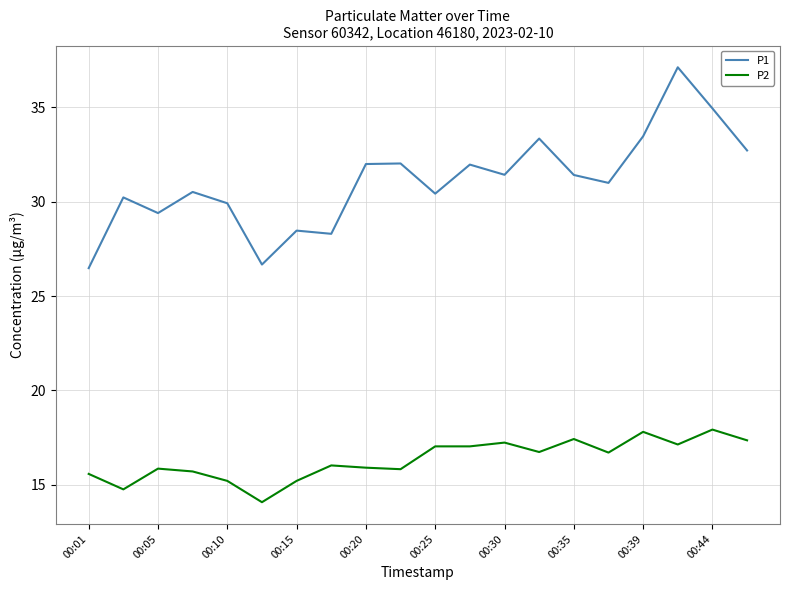

Which series has the largest range (max minus min)?

P1